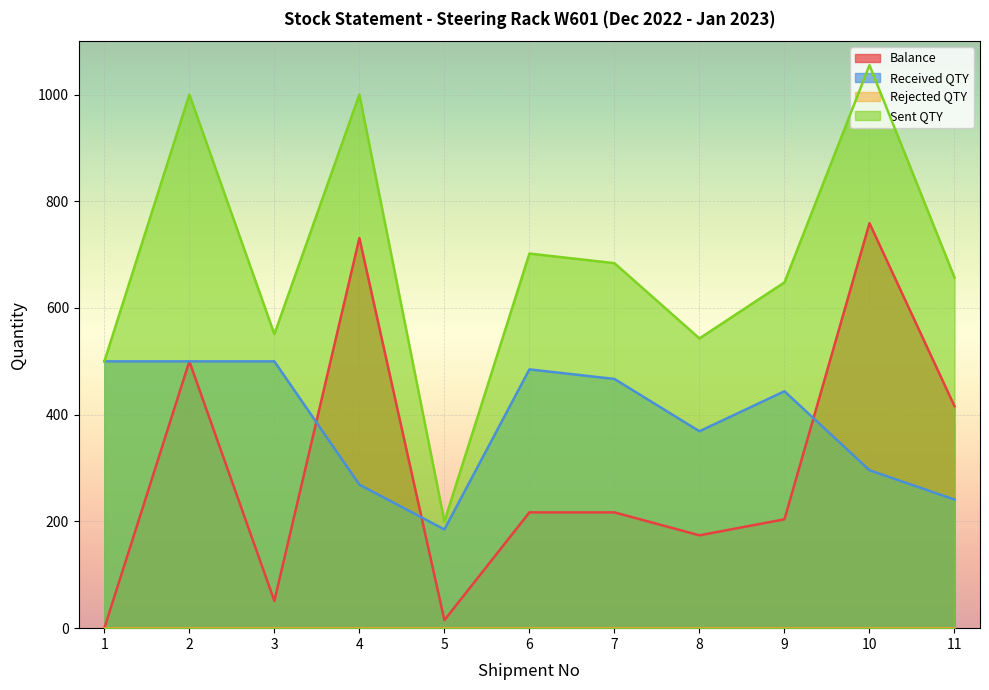

Where does the Received QTY series first go above 444?

1